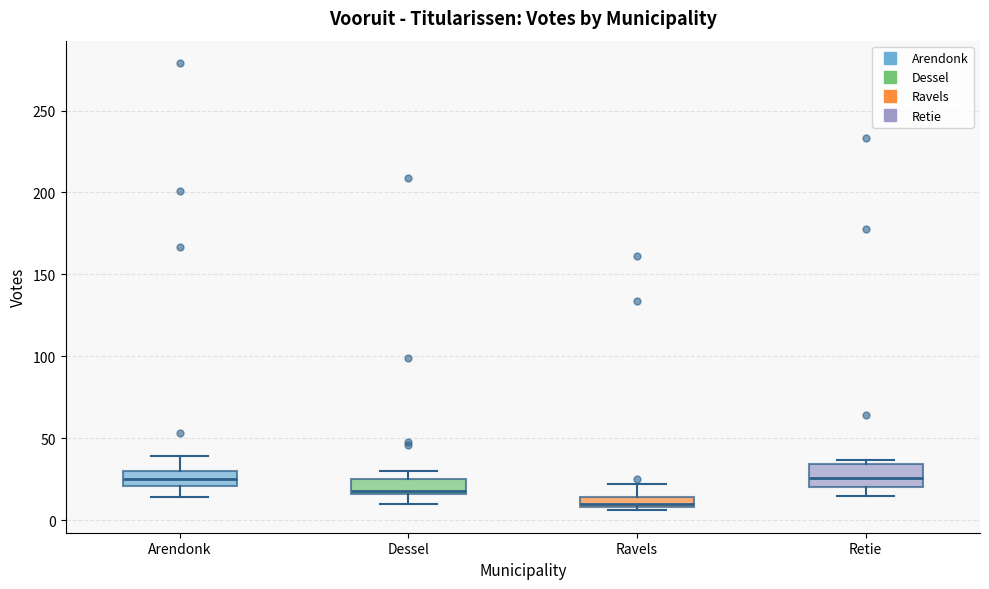

Comparing the boxes themselves (not the whiskers), which one is the tallest?

Retie